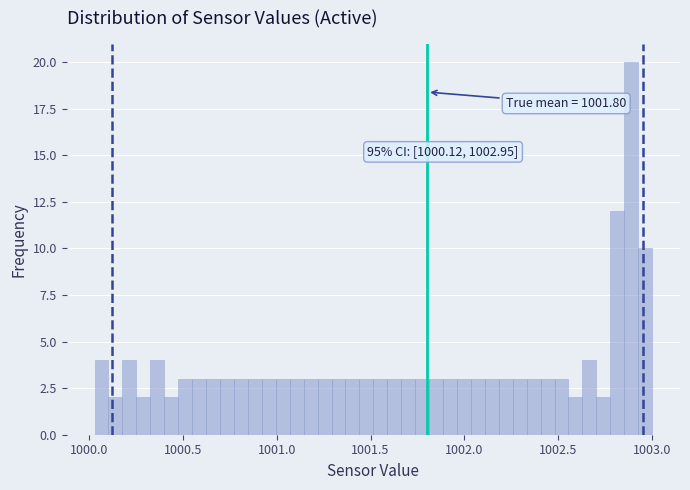

Read against the x-axis, roughly where is the centre of the tallest bar?

1002.90